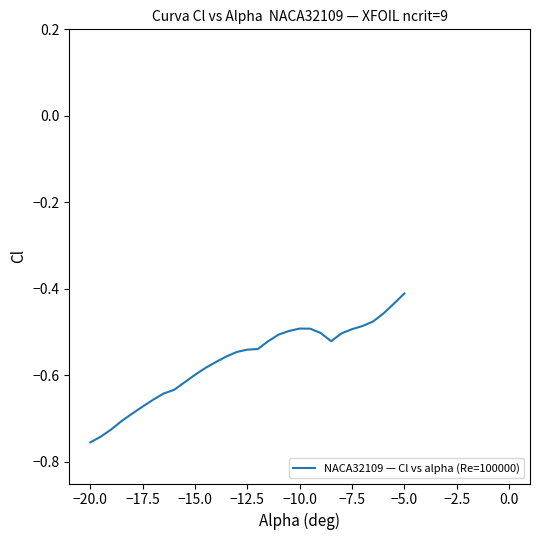

What is the difference between the maximum and minimum values?

0.3